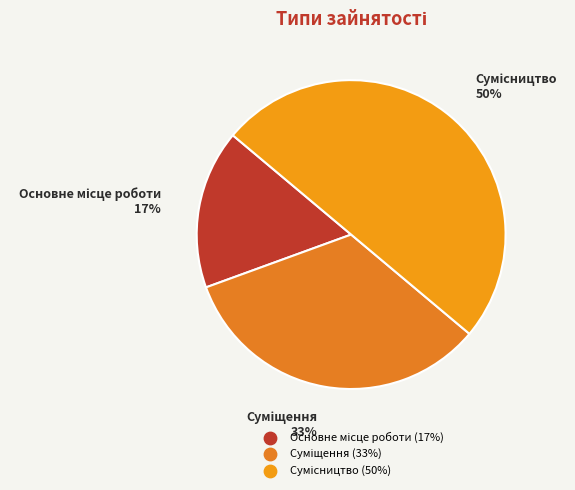

To the nearest percent, what is the difference between the largest and smallest slice percentages?

33%